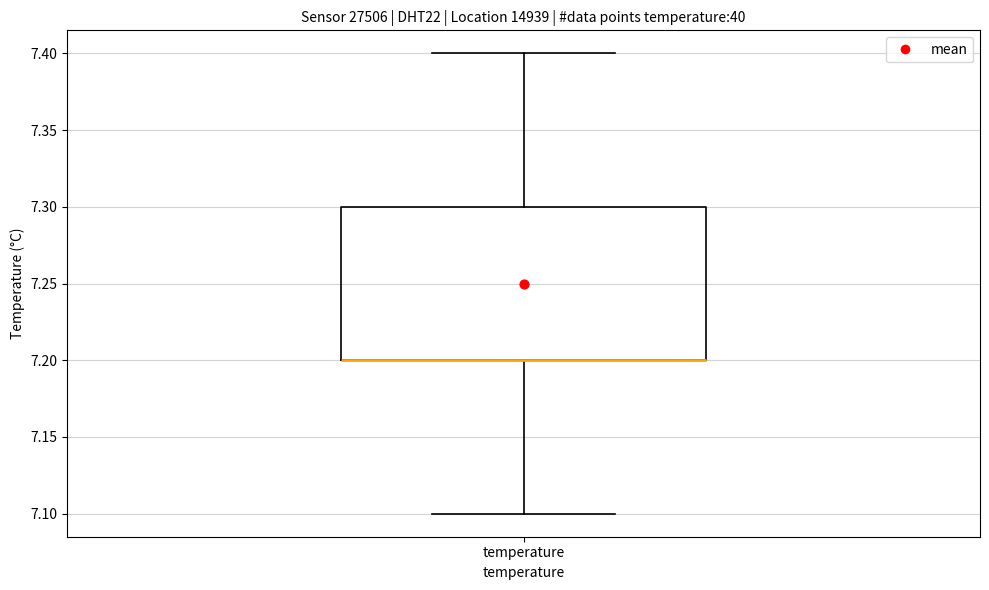

Read this box plot against the y-axis: the position of the median line, the range covered by the box, and the ends of both whiskers. The values are not printed on the chart, so give them approximately, as read against the axis.

median 7.2 (drawn on the box's lower edge), box 7.2 to 7.3, whiskers 7.1 to 7.4